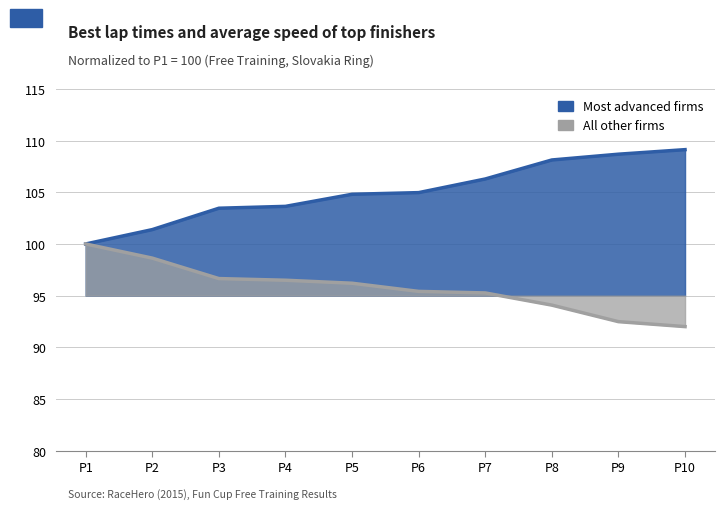

What are all the series names shown in the legend?

Most advanced firms, All other firms